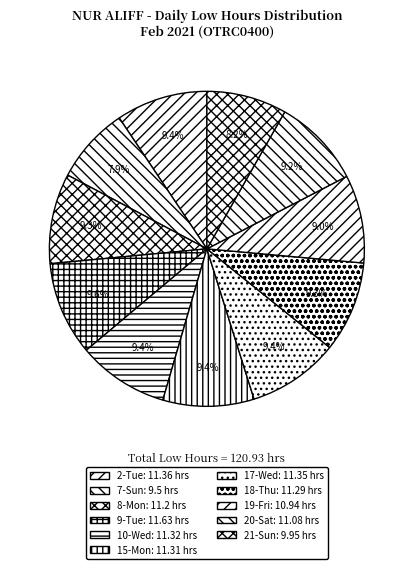

Which slice is the largest?

9-Tue